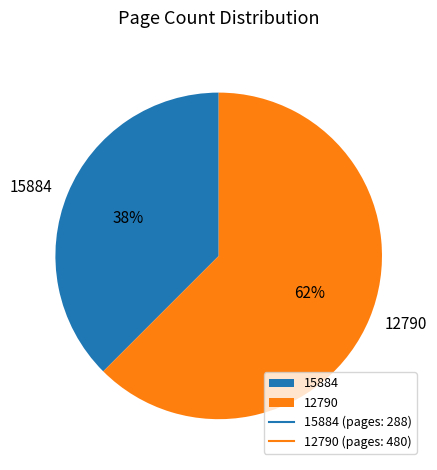

Does any single category account for the majority?

Yes